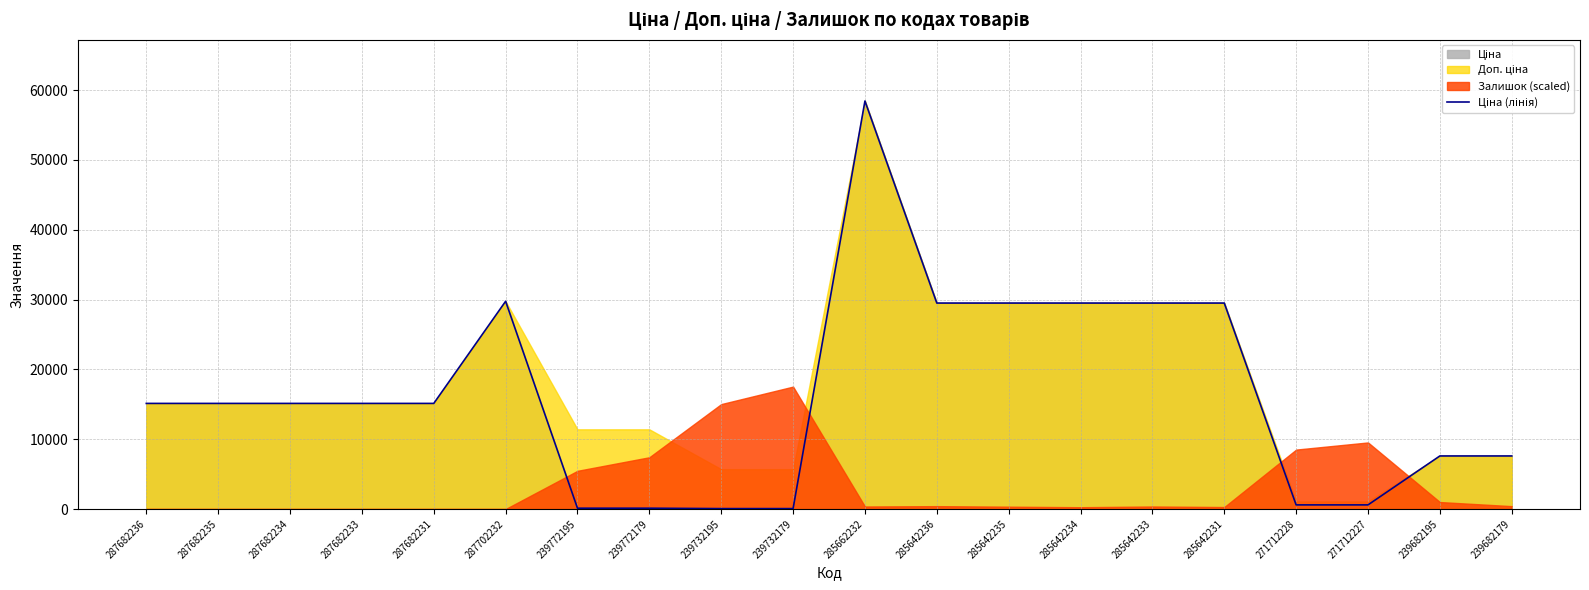

What is the maximum value shown in the chart?

58426.5